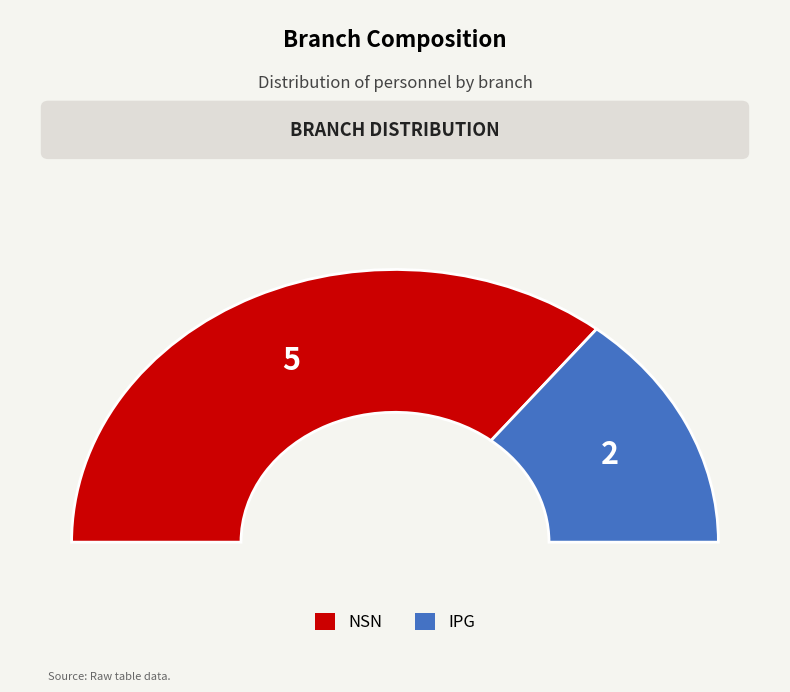

Does NSN represent more than half of the total?

Yes